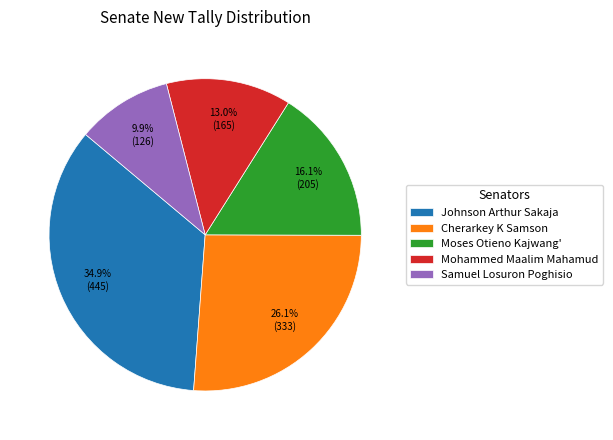

Which slice is the largest?

Johnson Arthur Sakaja